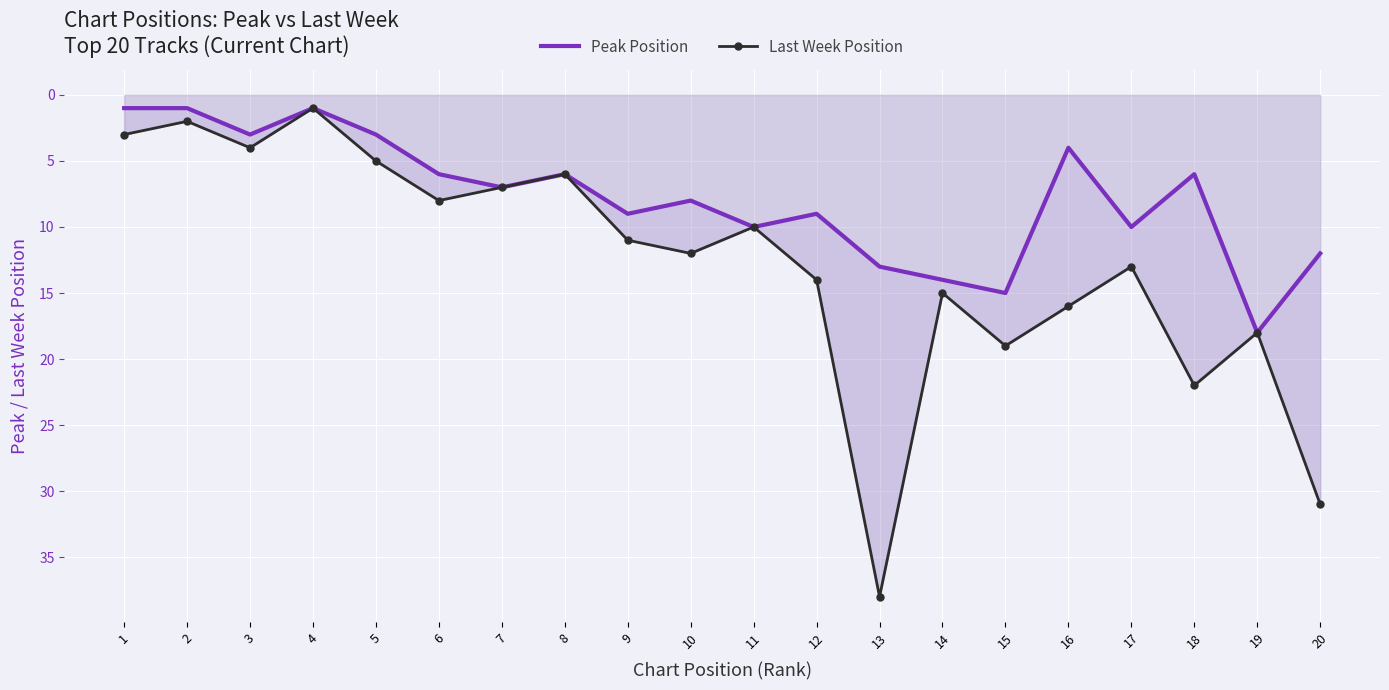

True or false: Peak Position and Last Week Position intersect in this chart.

False